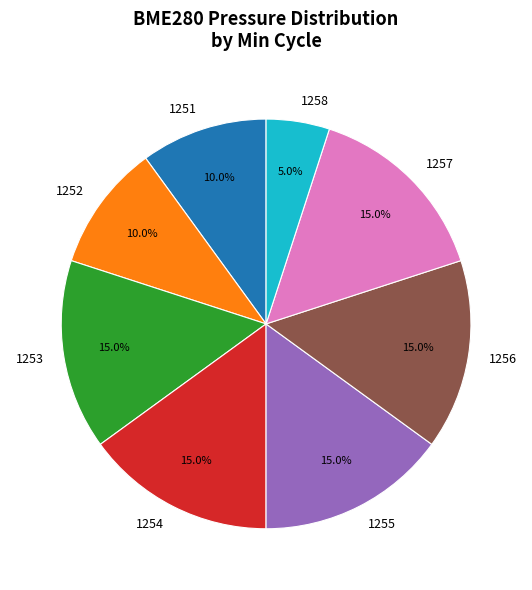

To the nearest percent, what is the average slice percentage?

12%